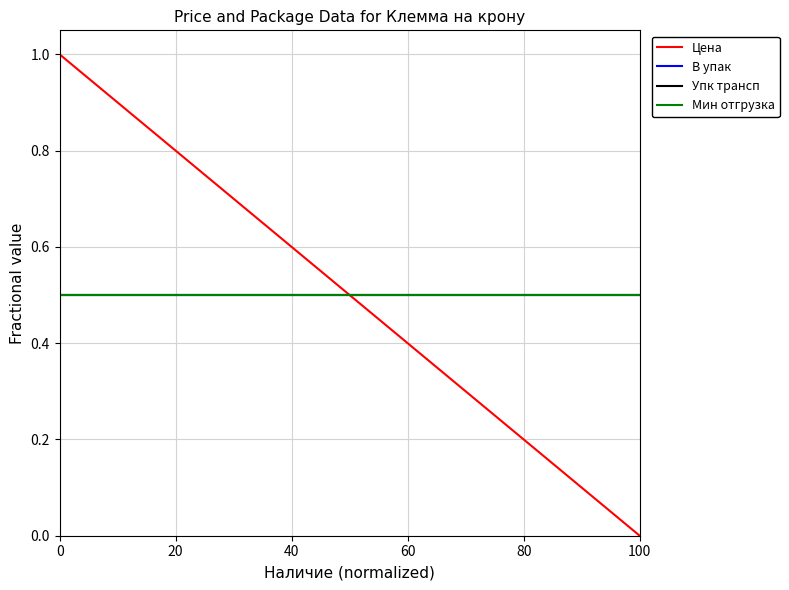

The Мин отгрузка series shows 0.5 at 20. True or false?

True